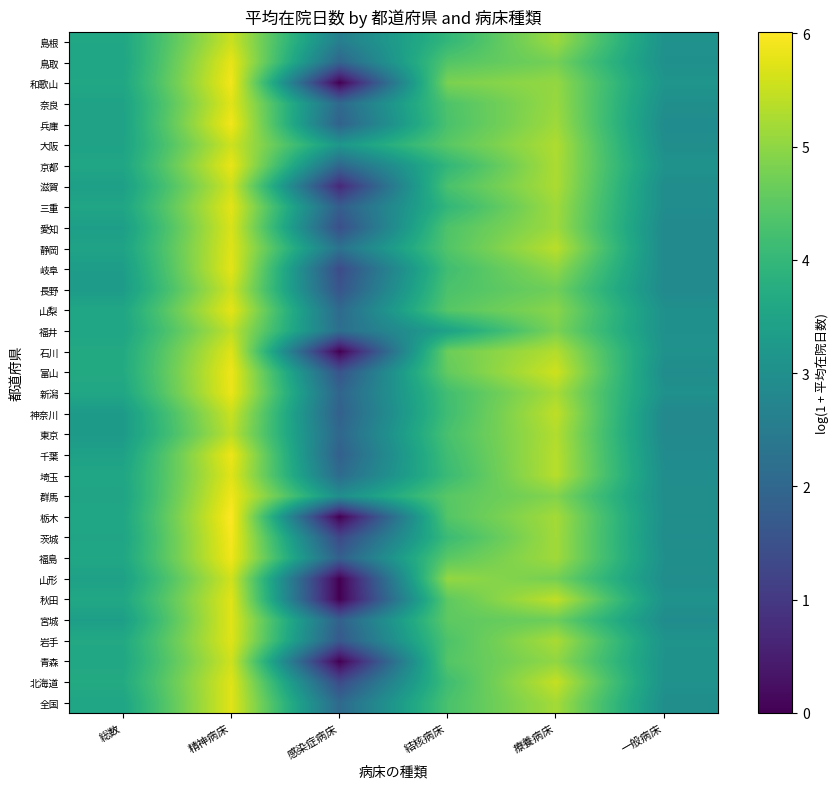

Reading left to right, extract all data points from this chart.

全国: 総数=3.5	精神病床=5.7	感染症病床=2.1	結核病床=4.3	療養病床=5.2	一般病床=3.0
北海道: 総数=3.7	精神病床=5.7	感染症病床=1.4	結核病床=4.2	療養病床=5.5	一般病床=3.1
青森: 総数=3.6	精神病床=5.6	感染症病床=0.0	結核病床=4.4	療養病床=5.0	一般病床=3.1
岩手: 総数=3.6	精神病床=5.7	感染症病床=1.7	結核病床=4.3	療養病床=5.2	一般病床=3.1
宮城: 総数=3.4	精神病床=5.7	感染症病床=1.9	結核病床=4.5	療養病床=4.7	一般病床=2.9
秋田: 総数=3.6	精神病床=5.7	感染症病床=0.0	結核病床=4.5	療養病床=5.4	一般病床=3.1
山形: 総数=3.4	精神病床=5.6	感染症病床=0.0	結核病床=5.1	療養病床=4.8	一般病床=2.9
福島: 総数=3.6	精神病床=5.9	感染症病床=1.8	結核病床=4.5	療養病床=5.2	一般病床=3.0
茨城: 総数=3.5	精神病床=5.9	感染症病床=1.3	結核病床=4.1	療養病床=5.2	一般病床=3.0
栃木: 総数=3.6	精神病床=6.0	感染症病床=0.0	結核病床=4.4	療養病床=5.2	一般病床=3.0
群馬: 総数=3.5	精神病床=5.9	感染症病床=3.0	結核病床=4.5	療養病床=4.9	一般病床=3.0
埼玉: 総数=3.6	精神病床=5.7	感染症病床=2.1	結核病床=4.1	療養病床=5.4	一般病床=2.9
千葉: 総数=3.4	精神病床=5.9	感染症病床=1.8	結核病床=4.2	療養病床=5.4	一般病床=2.9
東京: 総数=3.3	精神病床=5.4	感染症病床=2.0	結核病床=4.3	療養病床=5.3	一般病床=2.8
神奈川: 総数=3.3	精神病床=5.5	感染症病床=1.9	結核病床=4.2	療養病床=5.4	一般病床=2.8
新潟: 総数=3.6	精神病床=5.8	感染症病床=1.9	結核病床=4.2	療養病床=5.2	一般病床=3.0
富山: 総数=3.7	精神病床=5.9	感染症病床=1.6	結核病床=4.6	療養病床=5.6	一般病床=2.9
石川: 総数=3.7	精神病床=5.7	感染症病床=0.0	結核病床=4.7	療養病床=5.3	一般病床=3.1
福井: 総数=3.5	精神病床=5.4	感染症病床=2.2	結核病床=3.5	療養病床=4.8	一般病床=3.0
山梨: 総数=3.6	精神病床=5.8	感染症病床=2.1	結核病床=4.4	療養病床=4.9	一般病床=3.0
長野: 総数=3.3	精神病床=5.5	感染症病床=1.6	結核病床=4.3	療養病床=4.7	一般病床=2.9
岐阜: 総数=3.3	精神病床=5.8	感染症病床=1.4	結核病床=4.2	療養病床=5.0	一般病床=2.9
静岡: 総数=3.5	精神病床=5.7	感染症病床=2.3	結核病床=4.4	療養病床=5.4	一般病床=2.9
愛知: 総数=3.4	精神病床=5.7	感染症病床=1.5	結核病床=4.4	療養病床=5.1	一般病床=2.9
三重: 総数=3.5	精神病床=5.8	感染症病床=1.8	結核病床=4.0	療養病床=5.1	一般病床=2.9
滋賀: 総数=3.4	精神病床=5.6	感染症病床=0.7	結核病床=4.3	療養病床=5.3	一般病床=2.9
京都: 総数=3.5	精神病床=5.8	感染症病床=2.0	結核病床=4.0	療養病床=5.3	一般病床=3.1
大阪: 総数=3.5	精神病床=5.6	感染症病床=3.2	結核病床=4.5	療養病床=5.3	一般病床=3.0
兵庫: 総数=3.5	精神病床=5.9	感染症病床=1.9	結核病床=4.3	療養病床=5.1	一般病床=2.9
奈良: 総数=3.5	精神病床=5.7	感染症病床=2.1	結核病床=4.3	療養病床=5.1	一般病床=3.0
和歌山: 総数=3.6	精神病床=5.9	感染症病床=0.0	結核病床=4.8	療養病床=5.0	一般病床=3.1
鳥取: 総数=3.5	精神病床=5.8	感染症病床=1.9	結核病床=4.4	療養病床=4.8	一般病床=3.0
島根: 総数=3.6	精神病床=5.5	感染症病床=2.6	結核病床=4.0	療養病床=5.1	一般病床=3.1